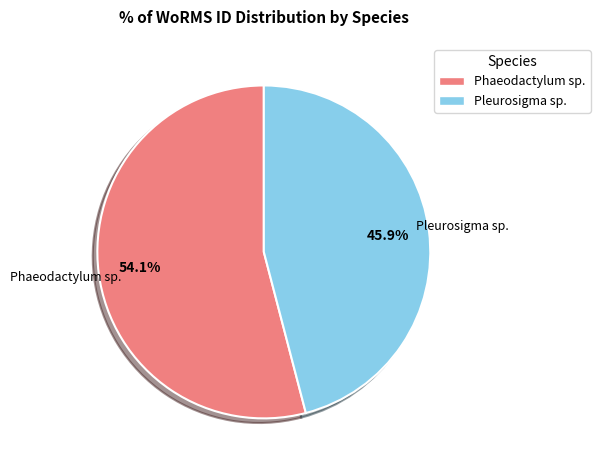

To the nearest percent, what percentage of the pie is Phaeodactylum sp.?

54%